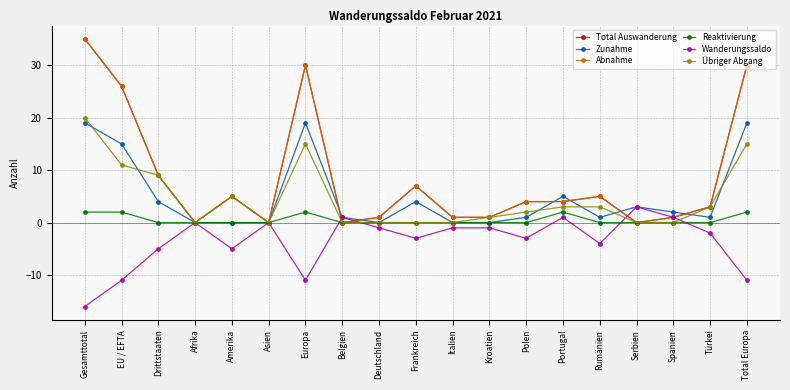

What position from the left is Amerika?

5